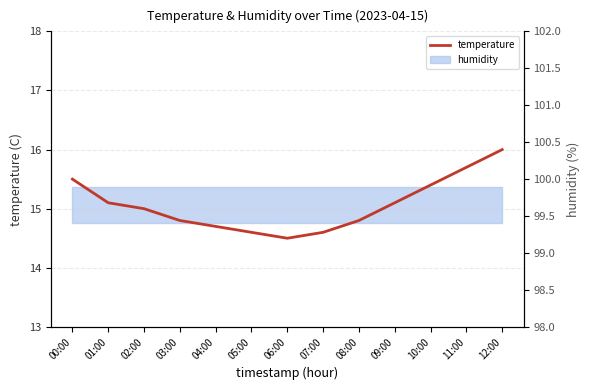

What is the minimum value shown in the chart?

14.5